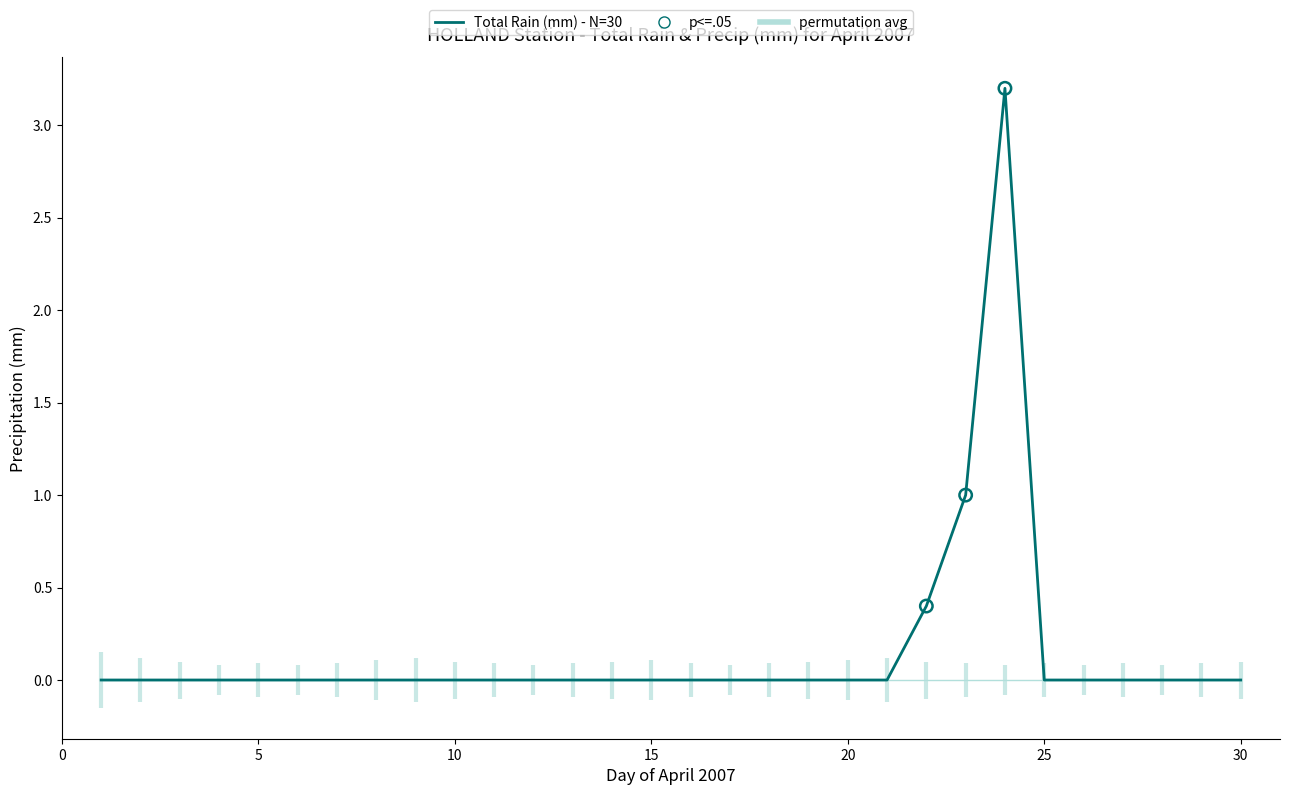

Which series has the widest spread of Y values?

Total Rain (mm)